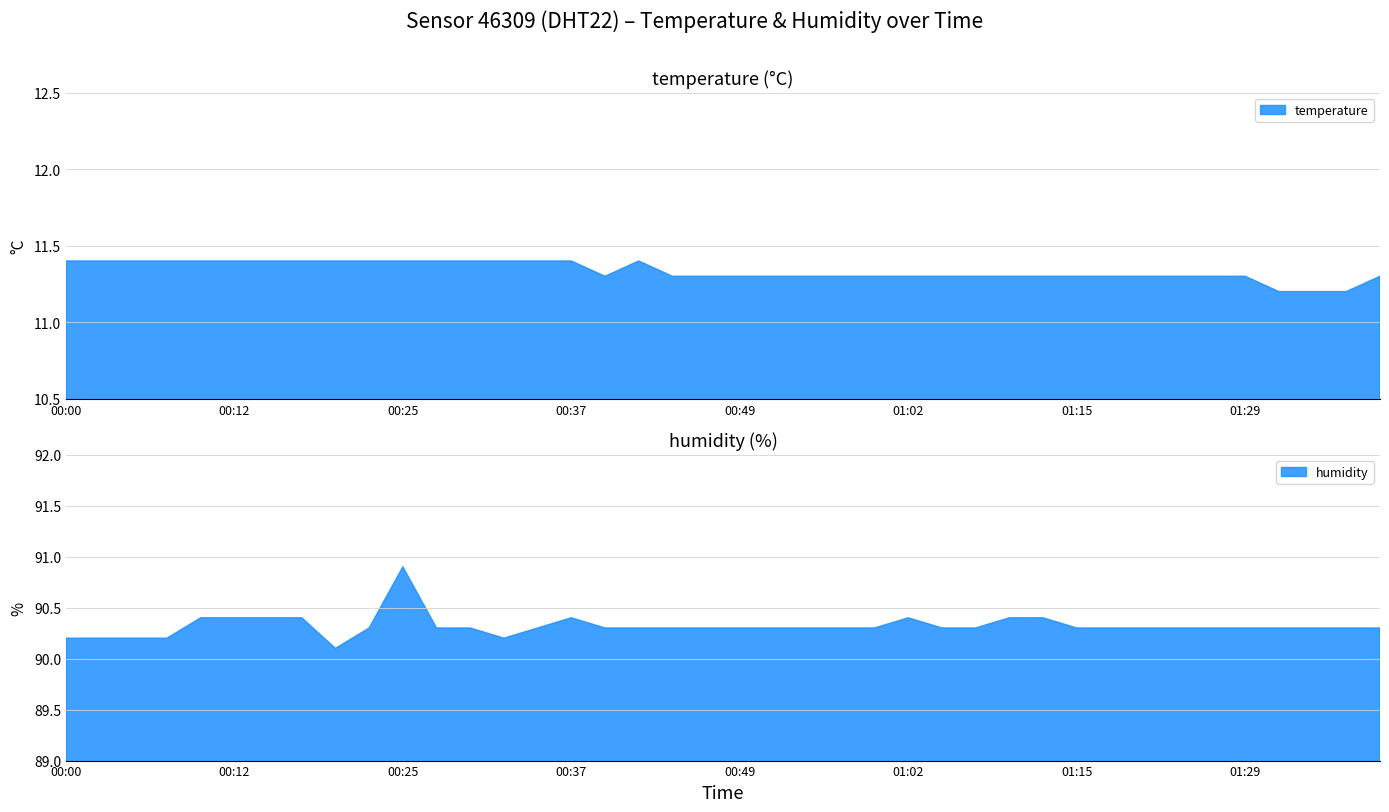

Between 01:36 and 01:39, which is larger?

01:39